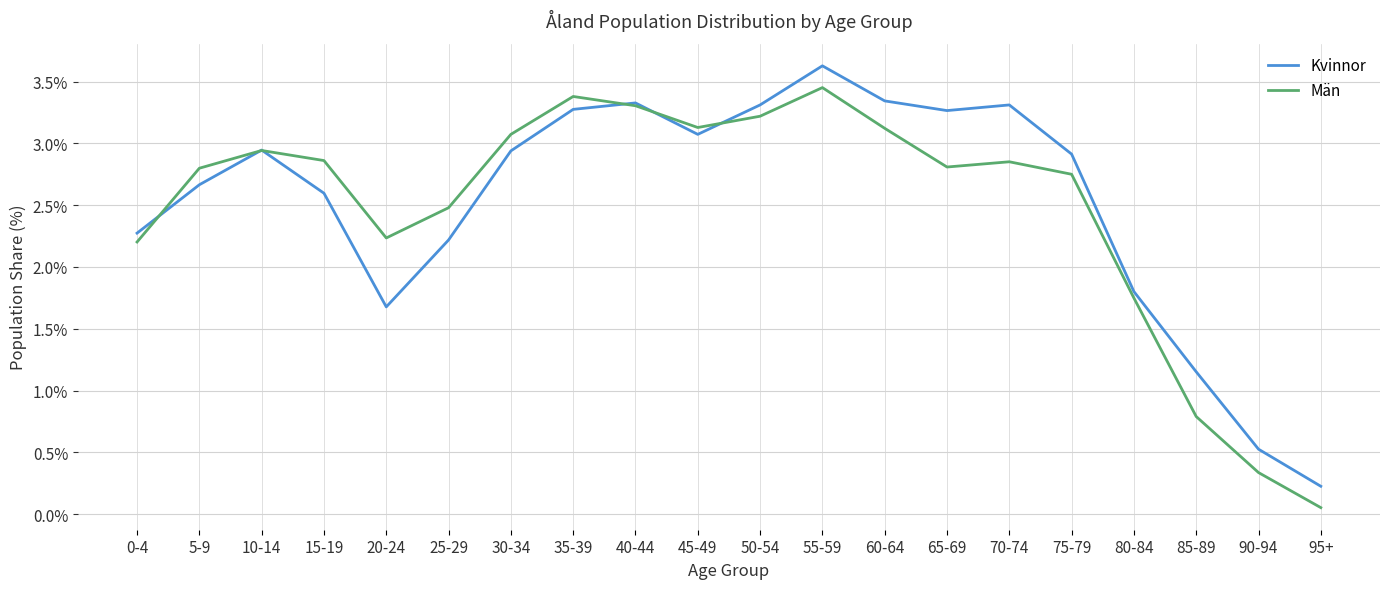

Does the chart display data point markers on the line(s)?

No